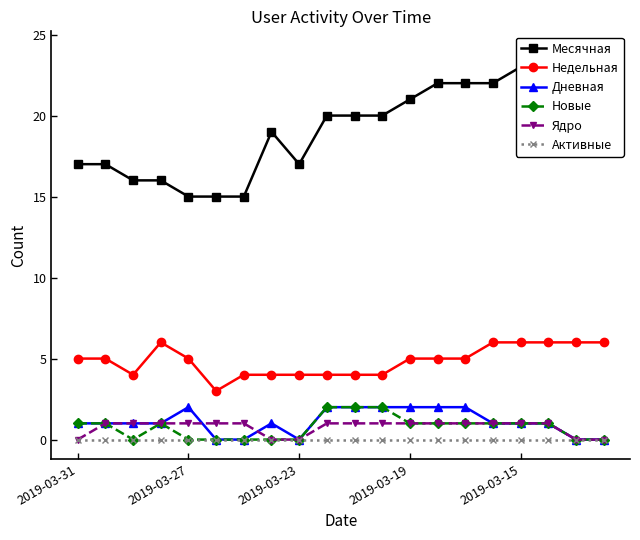

How many values in the Недельная series exceed 5?

6